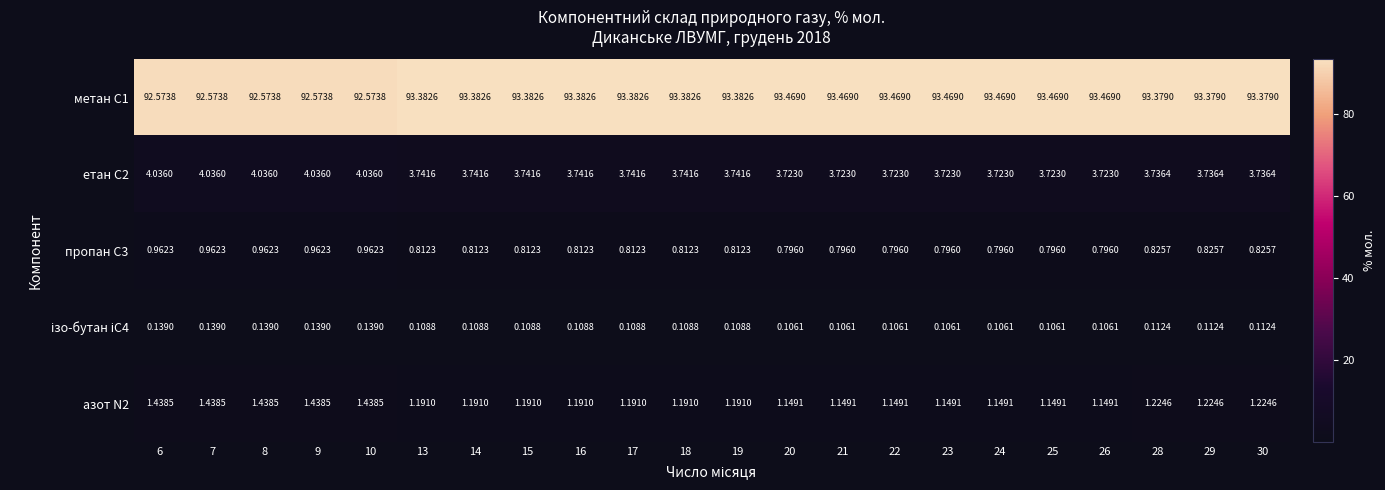

At how many categories does at least one series exceed 20?

22